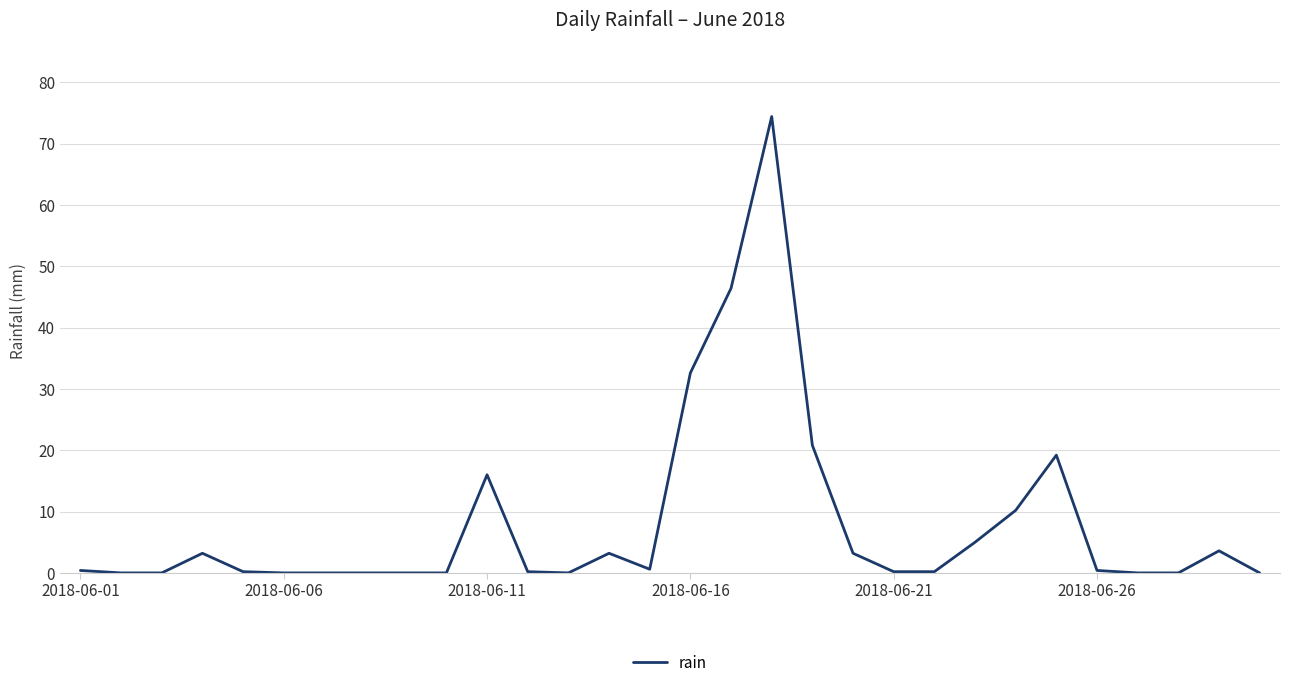

Is it true that the value at 2018-06-16 is 32.6?

True